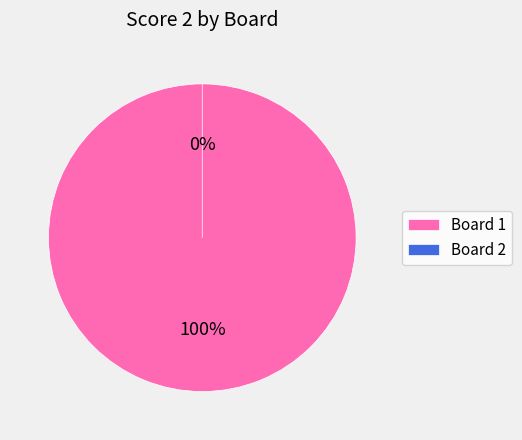

Is the sum of Board 2 and Board 1 greater than half?

Yes